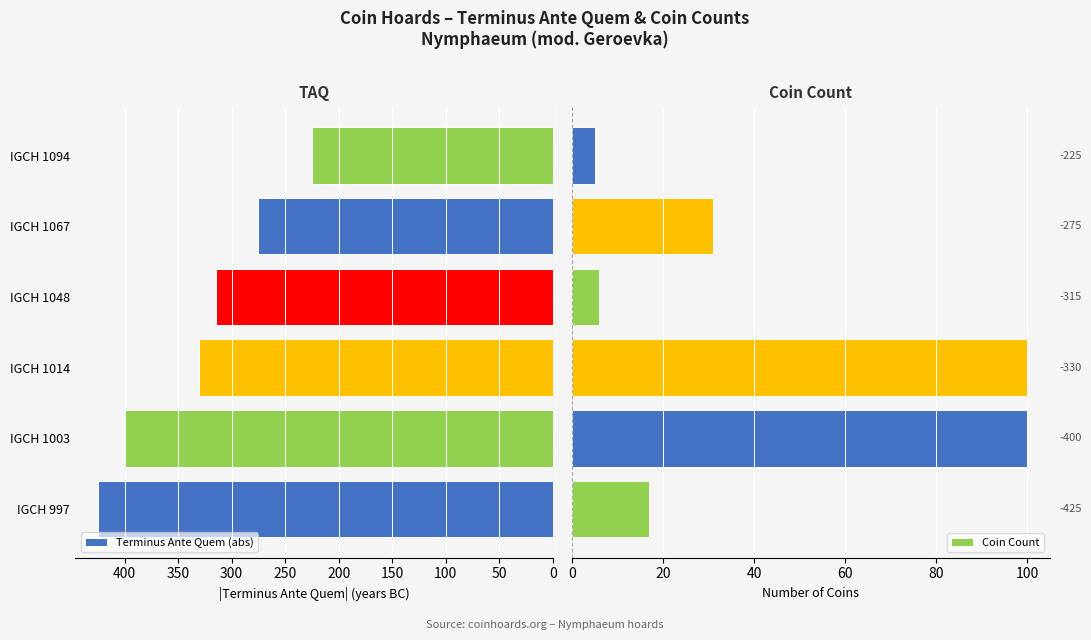

Reading left to right, what are all the values shown in this chart?

Terminus Ante Quem (abs): 425	400	330	315	275	225
Coin Count: 17	100	100	6	31	5